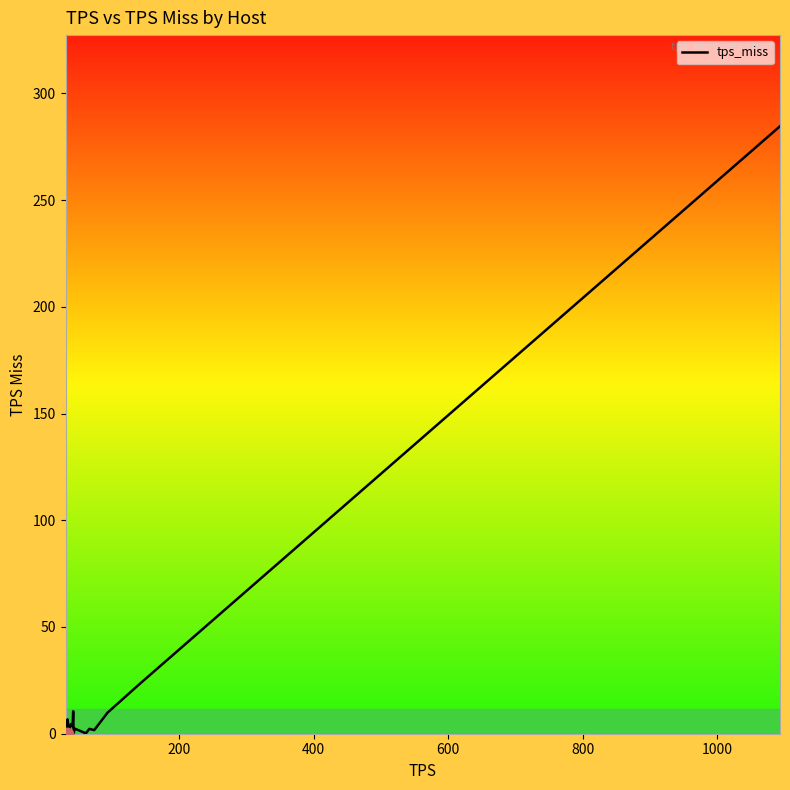

What is the difference between the maximum and minimum values?

284.6